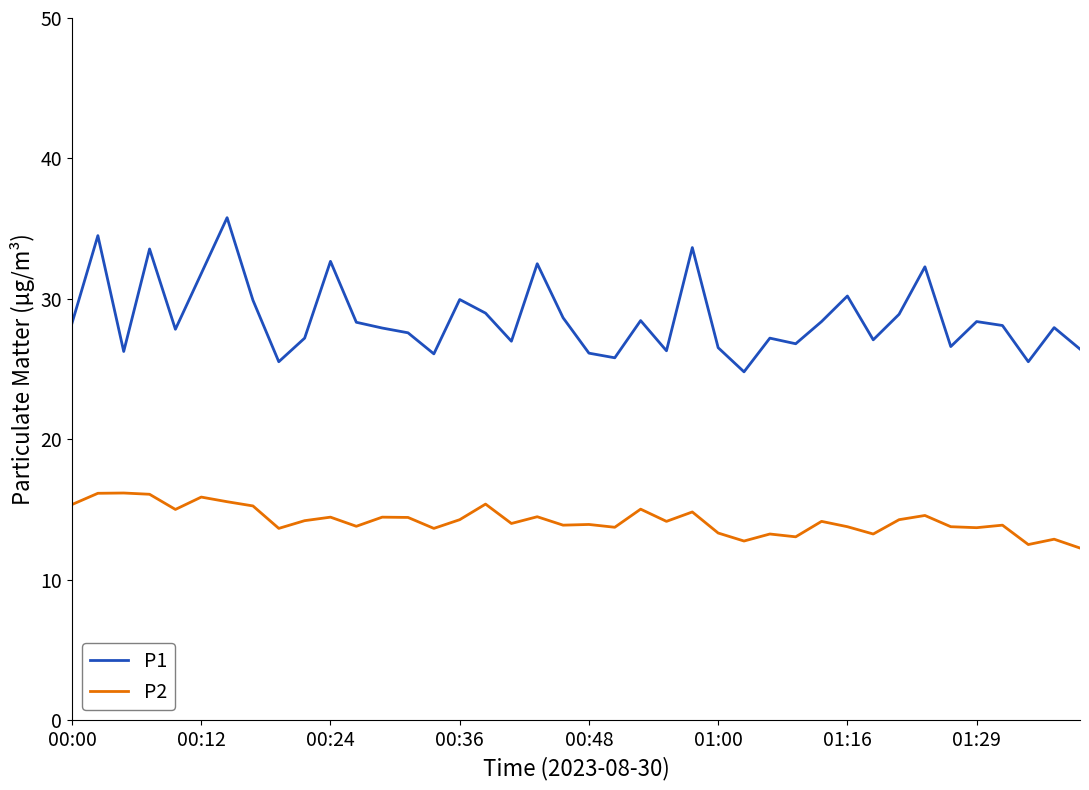

In P2, how many points are higher than both neighbors (excluding endpoints)?

14